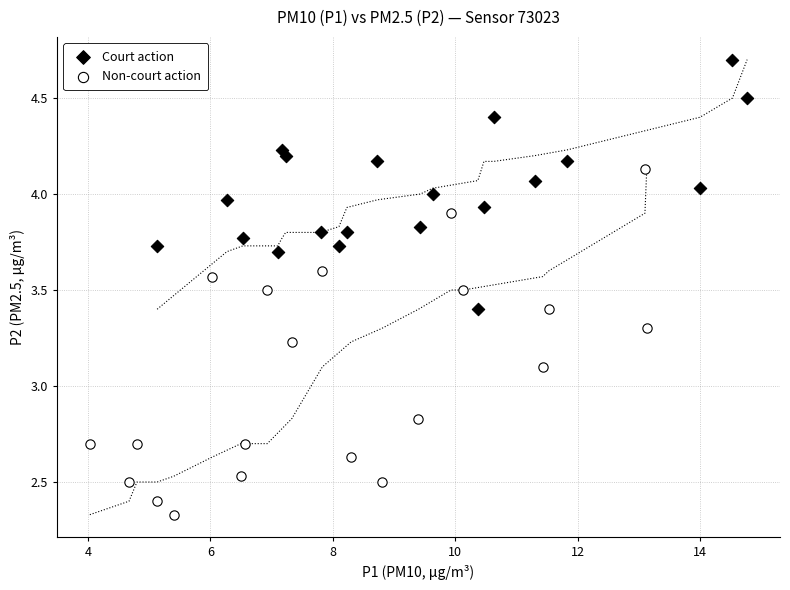

Which series has the largest Y range (max minus min)?

Non-court action